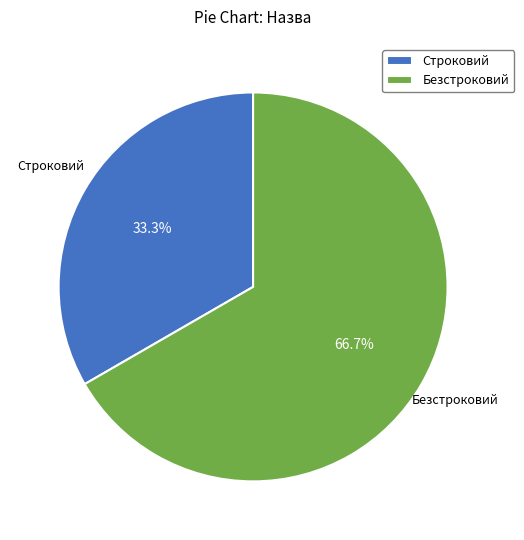

Count the number of slices in the pie.

2